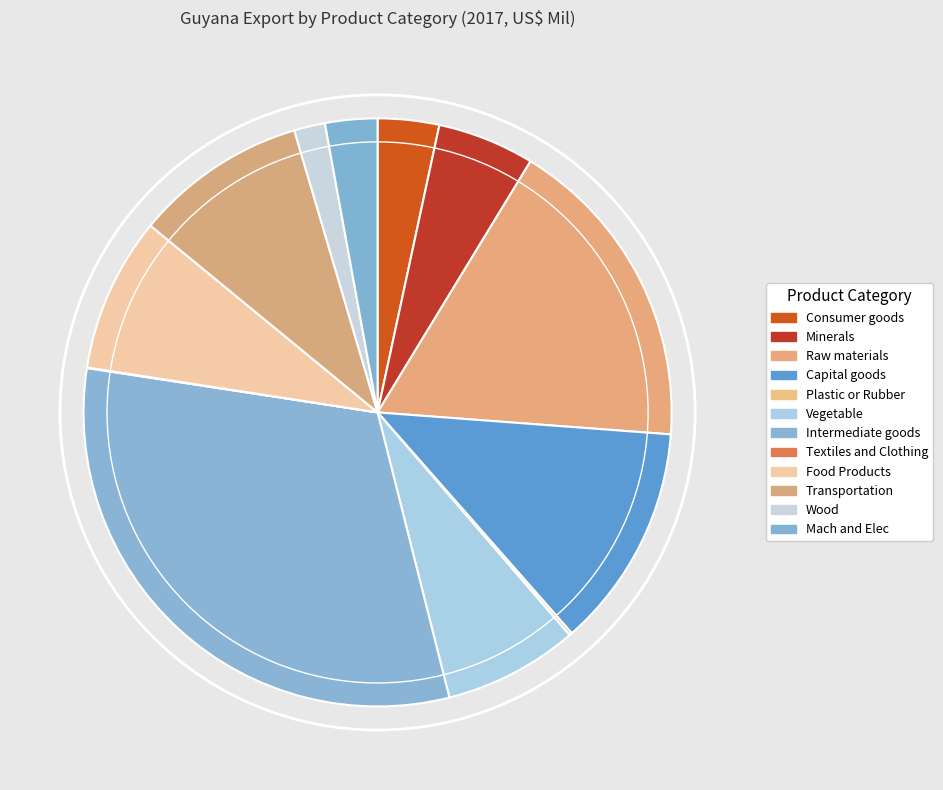

To the nearest percent, what is the combined percentage of Intermediate goods and Food Products?

40%